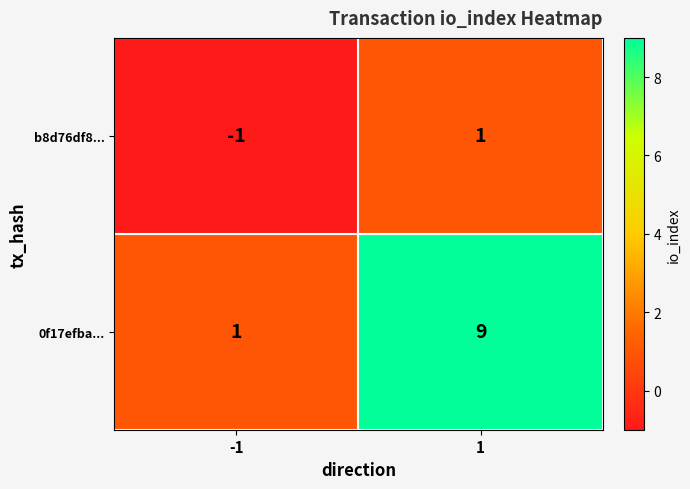

The value of 0f17efba... at 1 is 9. True or false?

True